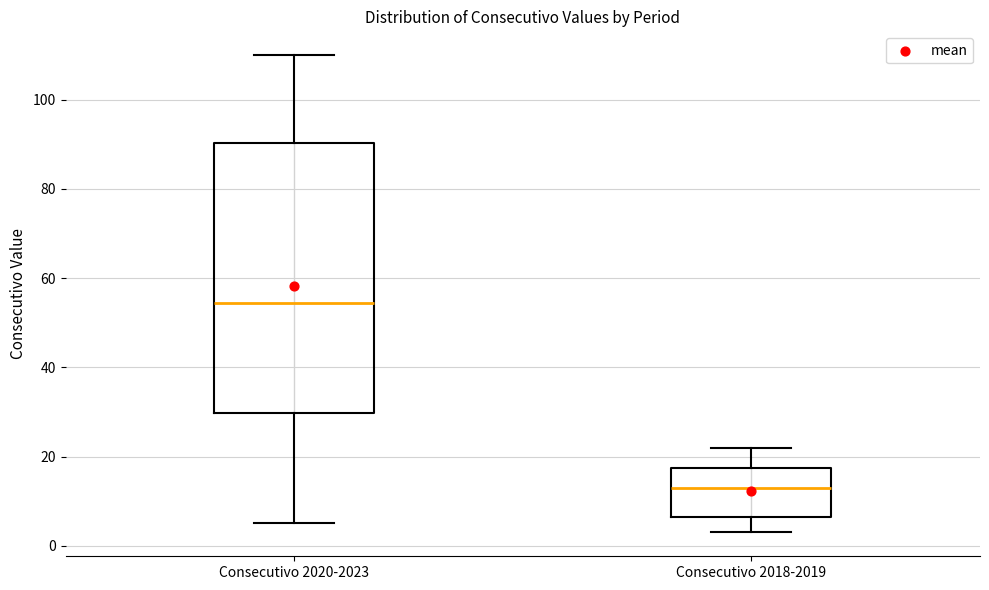

Which box's median line is the lowest?

Consecutivo 2018-2019